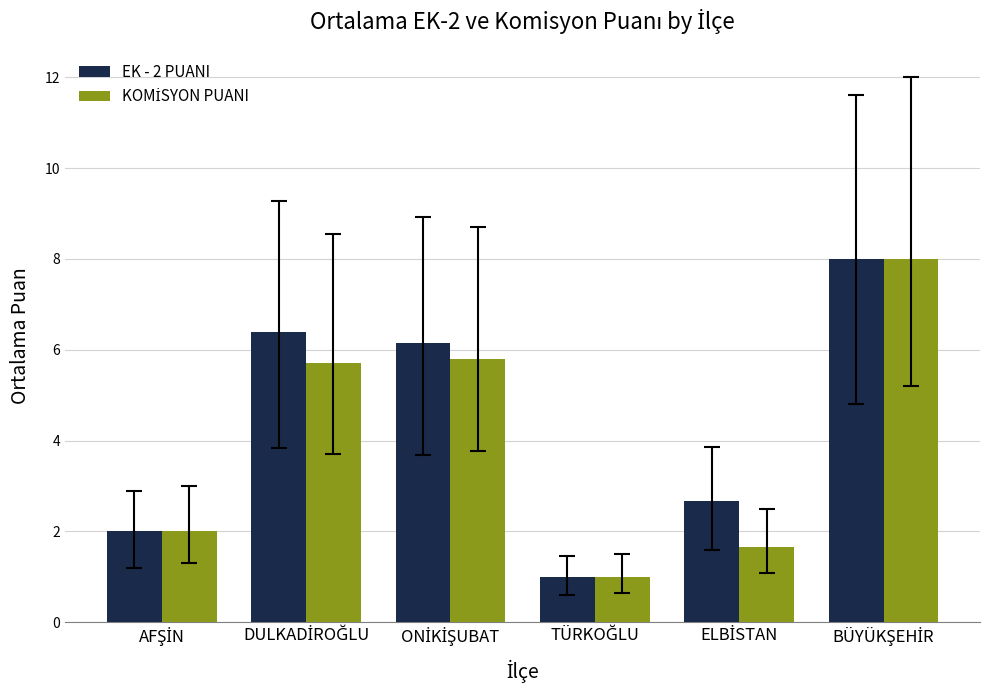

What is the sum of all EK - 2 PUANI values?

26.2